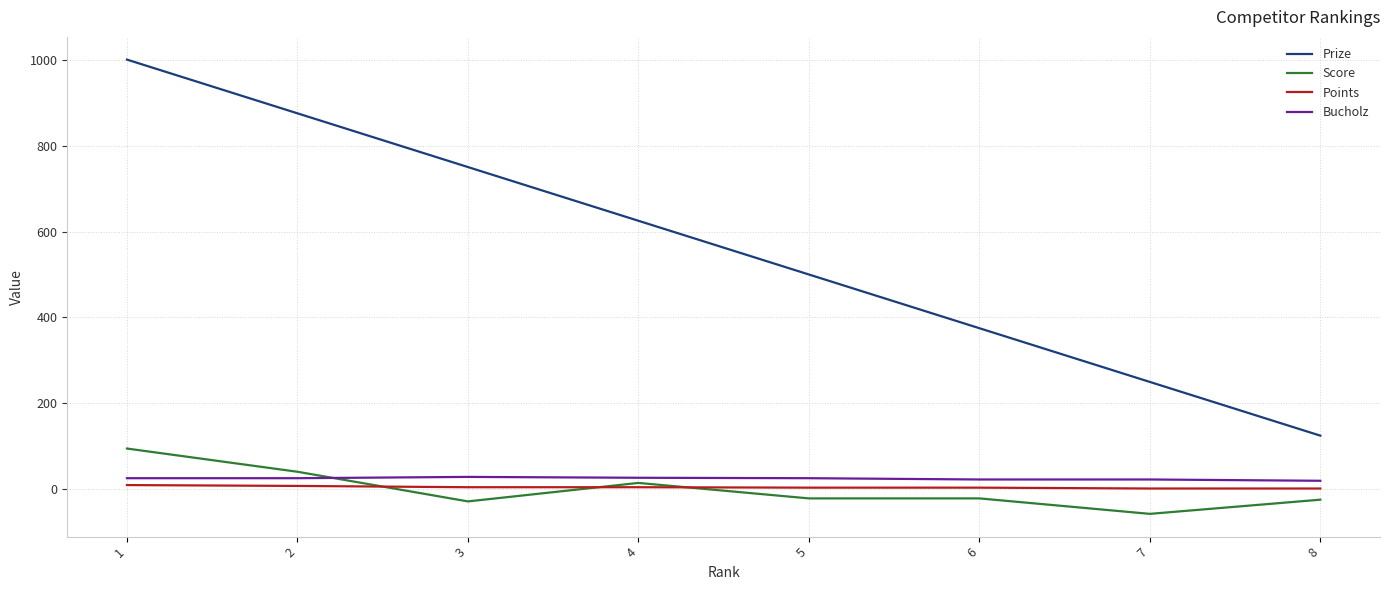

What is the maximum value for Score?

95